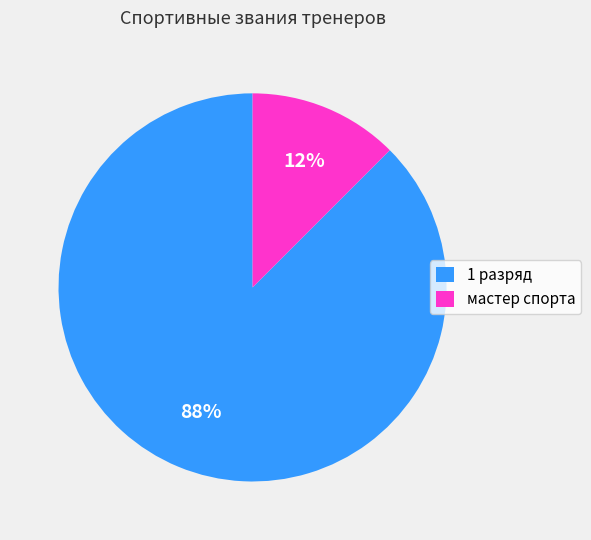

To the nearest percent, what is the combined percentage of мастер спорта and 1 разряд?

100%